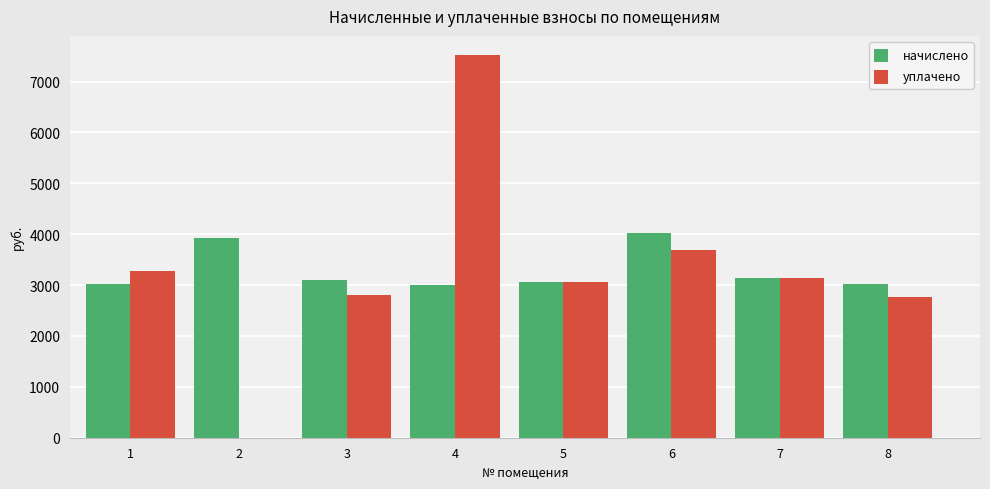

How many groups of bars are there?

8